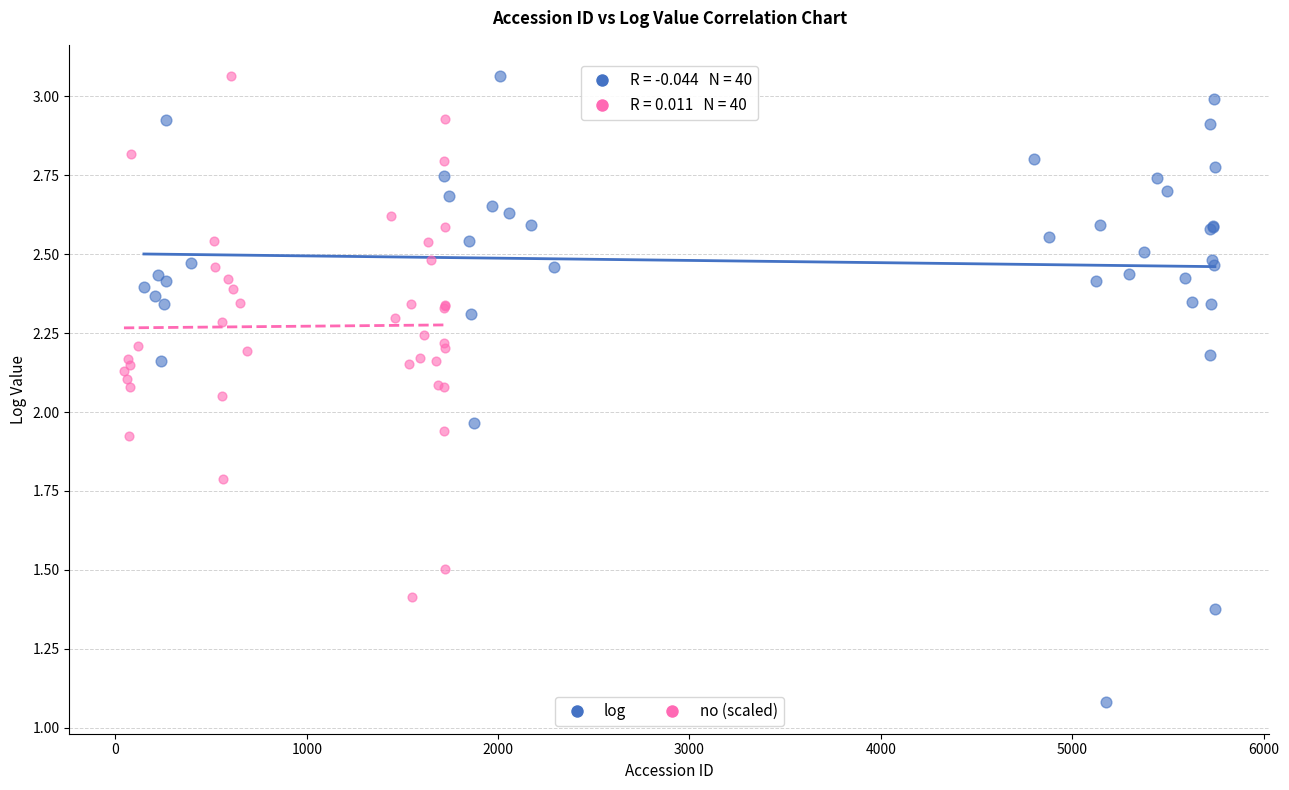

Which series has the widest spread of Y values?

log